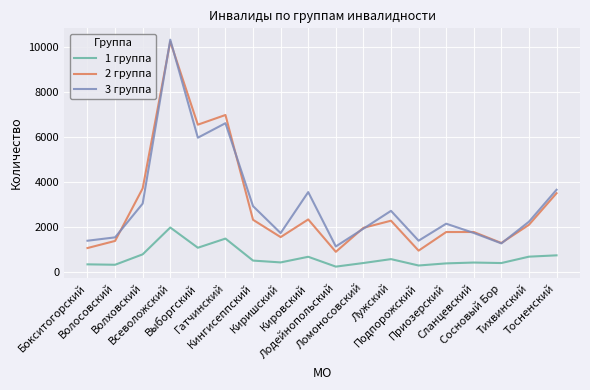

What is the maximum value for 2 группа?

10242